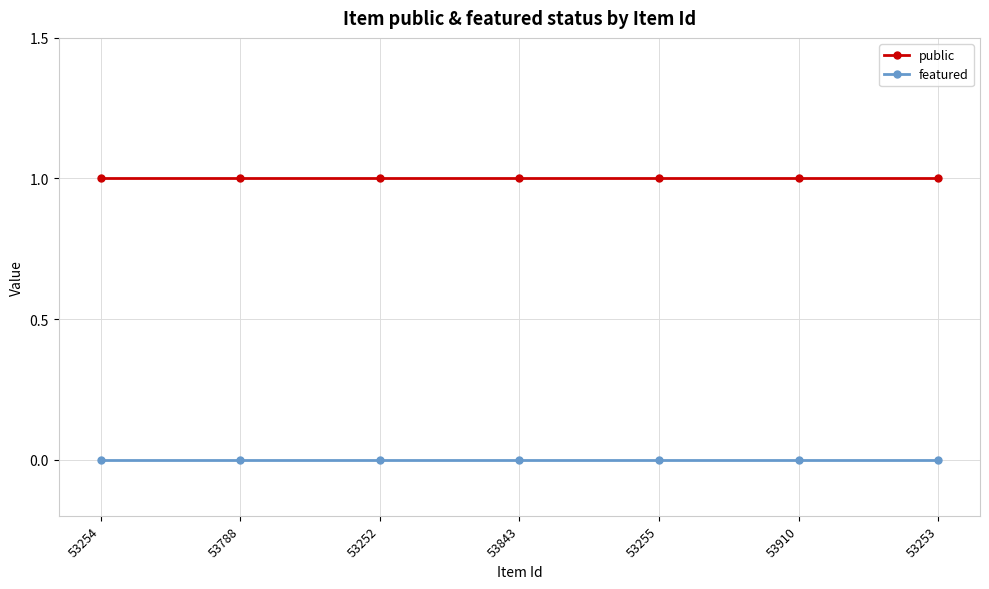

True or false: featured and public intersect in this chart.

False